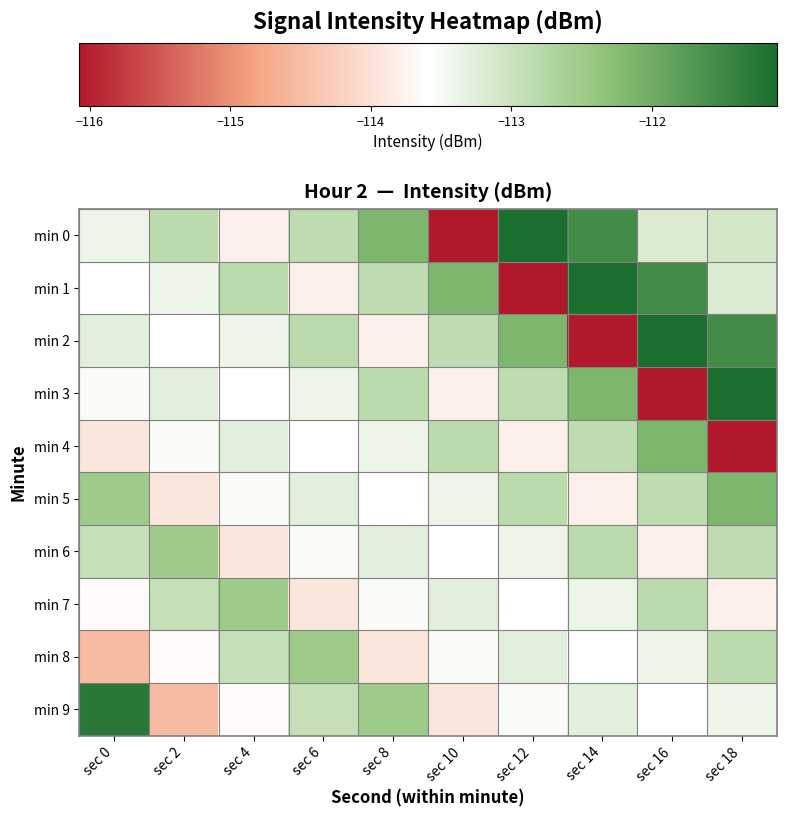

Reading left to right, transcribe all the data shown in this chart.

min 0: sec 0=-113.4	sec 2=-112.8	sec 4=-113.8	sec 6=-112.9	sec 8=-112.2	sec 10=-116.1	sec 12=-111.1	sec 14=-111.6	sec 16=-113.2	sec 18=-113.1
min 1: sec 0=-113.6	sec 2=-113.4	sec 4=-112.8	sec 6=-113.8	sec 8=-112.9	sec 10=-112.2	sec 12=-116.1	sec 14=-111.1	sec 16=-111.6	sec 18=-113.2
min 2: sec 0=-113.3	sec 2=-113.6	sec 4=-113.4	sec 6=-112.8	sec 8=-113.8	sec 10=-112.9	sec 12=-112.2	sec 14=-116.1	sec 16=-111.1	sec 18=-111.6
min 3: sec 0=-113.5	sec 2=-113.3	sec 4=-113.6	sec 6=-113.4	sec 8=-112.8	sec 10=-113.8	sec 12=-112.9	sec 14=-112.2	sec 16=-116.1	sec 18=-111.1
min 4: sec 0=-113.9	sec 2=-113.5	sec 4=-113.3	sec 6=-113.6	sec 8=-113.4	sec 10=-112.8	sec 12=-113.8	sec 14=-112.9	sec 16=-112.2	sec 18=-116.1
min 5: sec 0=-112.5	sec 2=-113.9	sec 4=-113.5	sec 6=-113.3	sec 8=-113.6	sec 10=-113.4	sec 12=-112.8	sec 14=-113.8	sec 16=-112.9	sec 18=-112.2
min 6: sec 0=-113.0	sec 2=-112.5	sec 4=-113.9	sec 6=-113.5	sec 8=-113.3	sec 10=-113.6	sec 12=-113.4	sec 14=-112.8	sec 16=-113.8	sec 18=-112.9
min 7: sec 0=-113.6	sec 2=-113.0	sec 4=-112.5	sec 6=-113.9	sec 8=-113.5	sec 10=-113.3	sec 12=-113.6	sec 14=-113.4	sec 16=-112.8	sec 18=-113.8
min 8: sec 0=-114.5	sec 2=-113.6	sec 4=-113.0	sec 6=-112.5	sec 8=-113.9	sec 10=-113.5	sec 12=-113.3	sec 14=-113.6	sec 16=-113.4	sec 18=-112.8
min 9: sec 0=-111.3	sec 2=-114.5	sec 4=-113.6	sec 6=-113.0	sec 8=-112.5	sec 10=-113.9	sec 12=-113.5	sec 14=-113.3	sec 16=-113.6	sec 18=-113.4